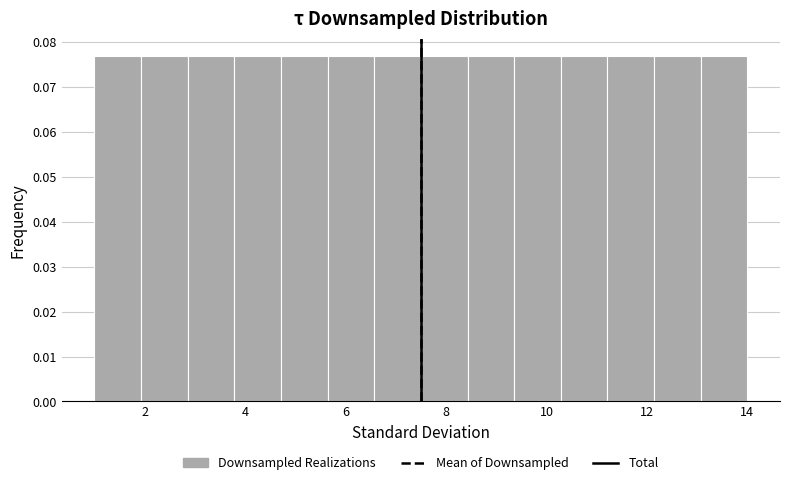

Reading left to right, transcribe this chart: for each bar, give the range it covers on the x-axis and its height. Neither the bar edges nor the heights are printed on the chart, so give them approximately, as read against the axes.

1.0 to 2.0: 0.077
2.0 to 2.8: 0.077
2.8 to 3.8: 0.077
3.8 to 4.8: 0.077
4.8 to 5.6: 0.077
5.6 to 6.6: 0.077
6.6 to 7.6: 0.077
7.6 to 8.4: 0.077
8.4 to 9.4: 0.077
9.4 to 10.2: 0.077
10.2 to 11.2: 0.077
11.2 to 12.2: 0.077
12.2 to 13.0: 0.077
13.0 to 14.0: 0.077